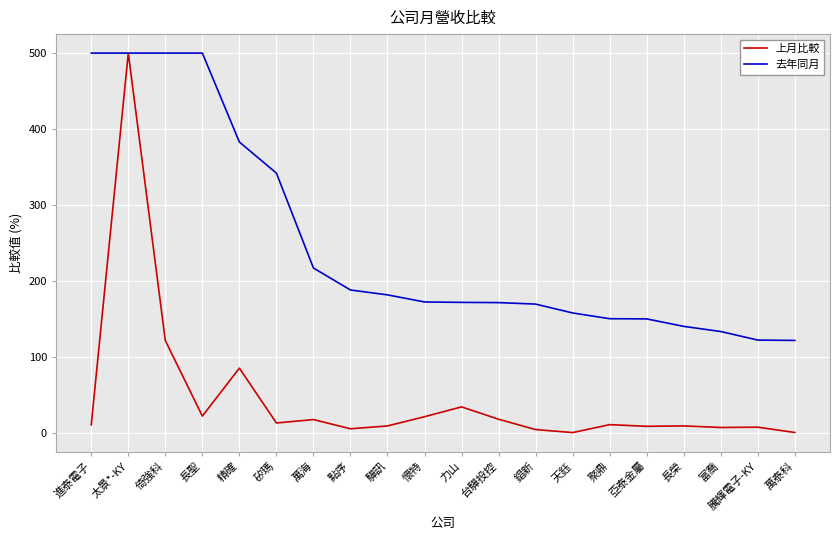

What is the minimum value for 去年同月?

122.0